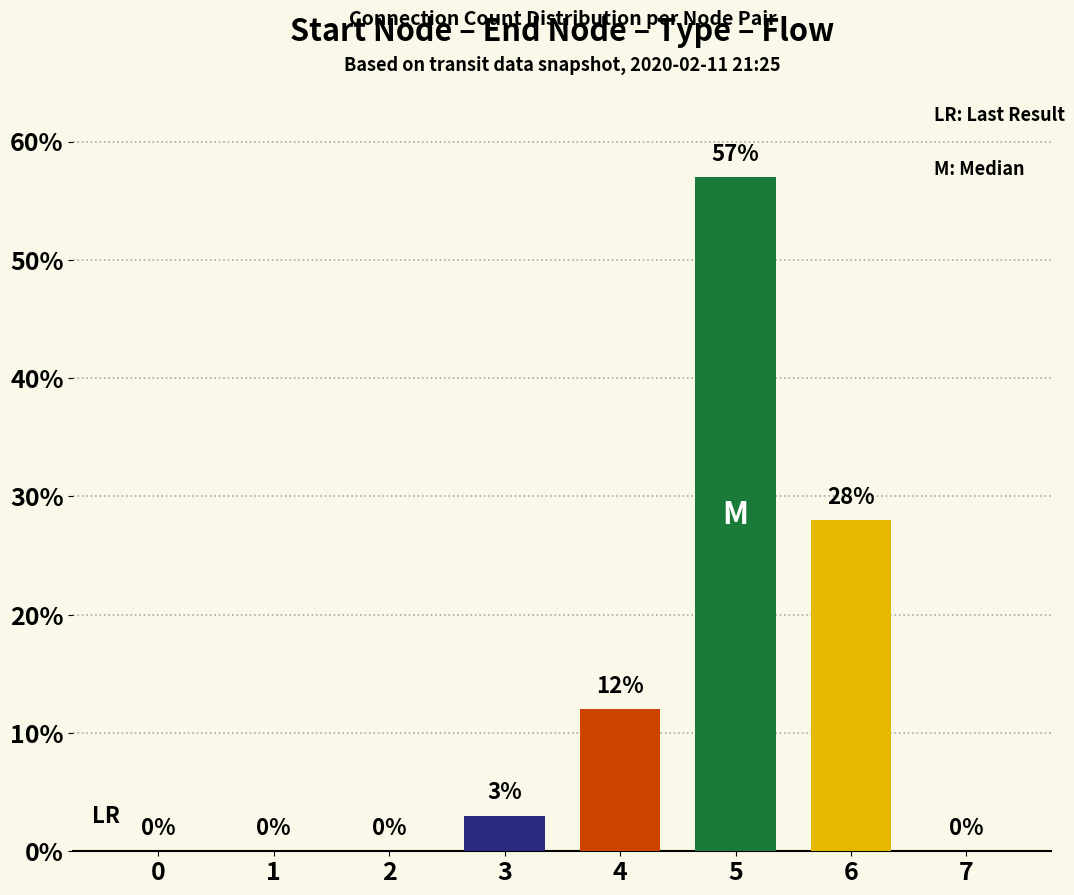

Read the value at 4.

12